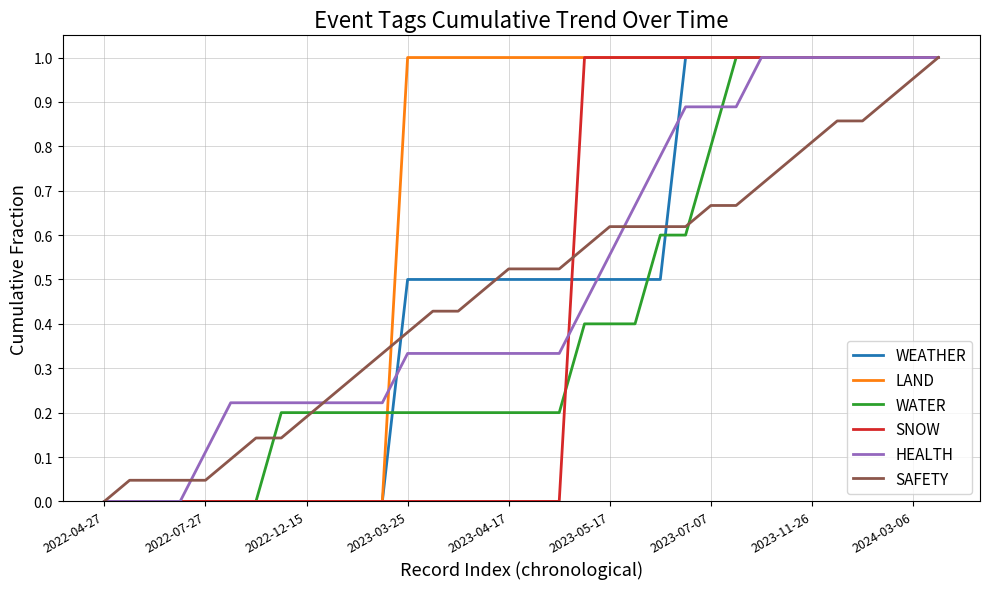

Which series has the largest total across all categories?

LAND